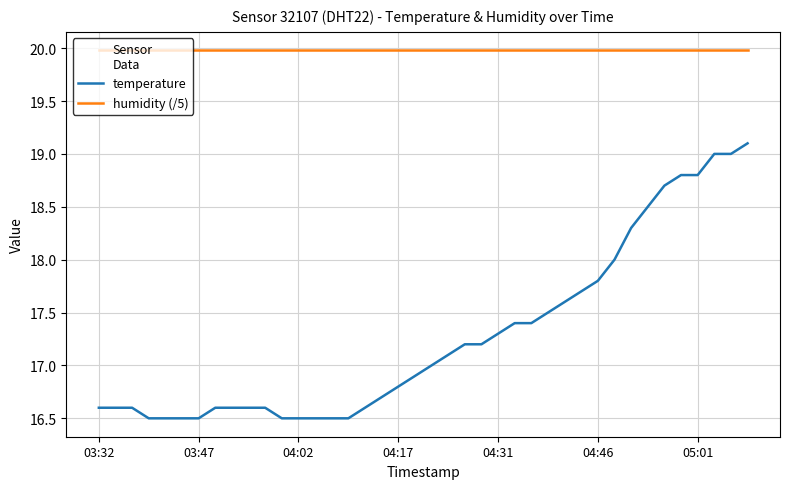

What is the maximum value shown in the chart?

20.0